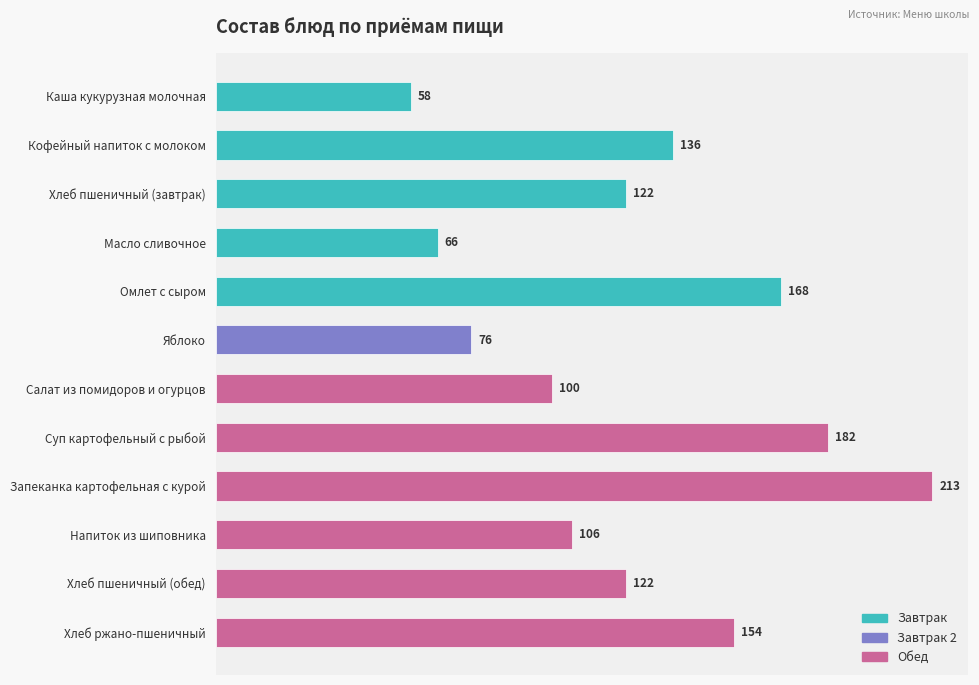

Read the value at Напиток из шиповника, to the nearest 5.

105